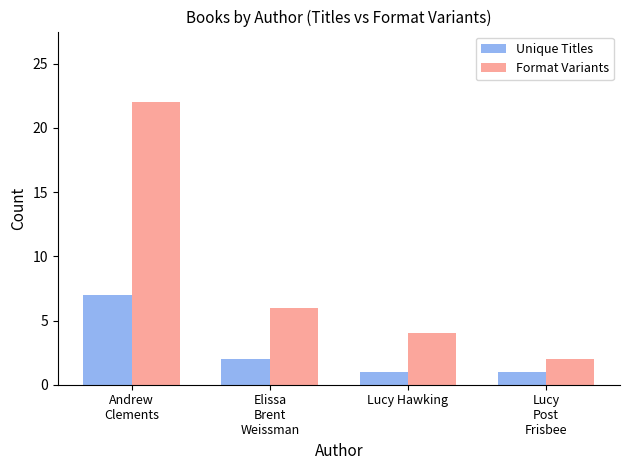

Where is Format Variants nearest to the value 12?

Elissa
Brent
Weissman